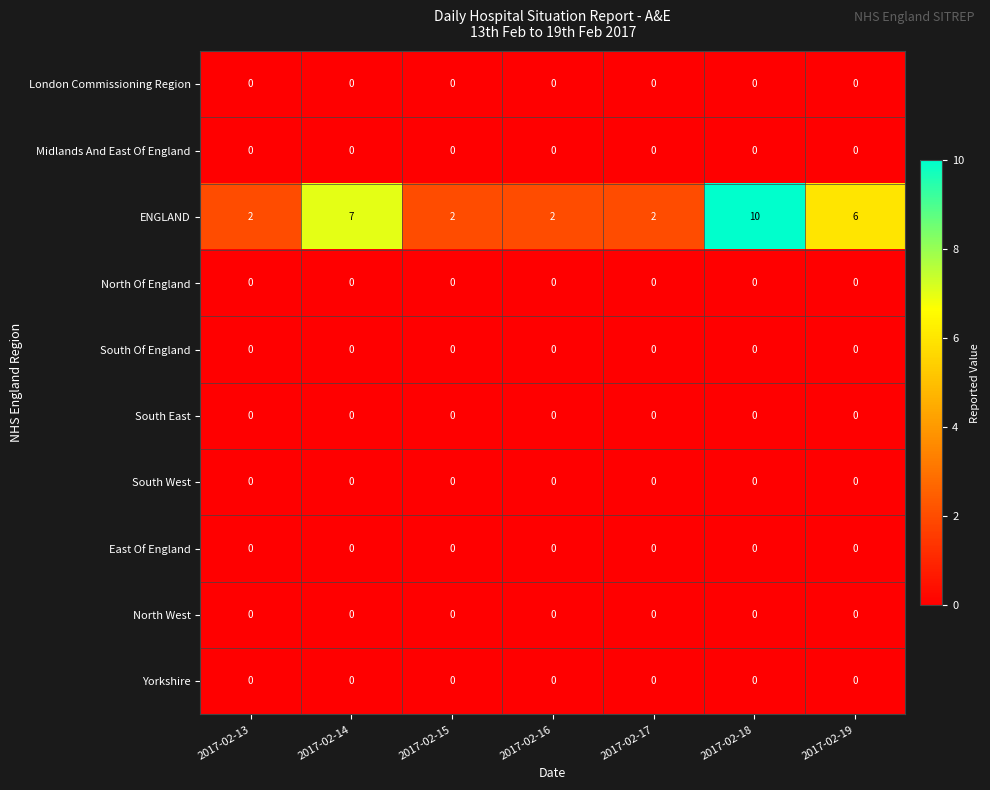

True or false: ENGLAND has a value of 5 at 2017-02-14.

False